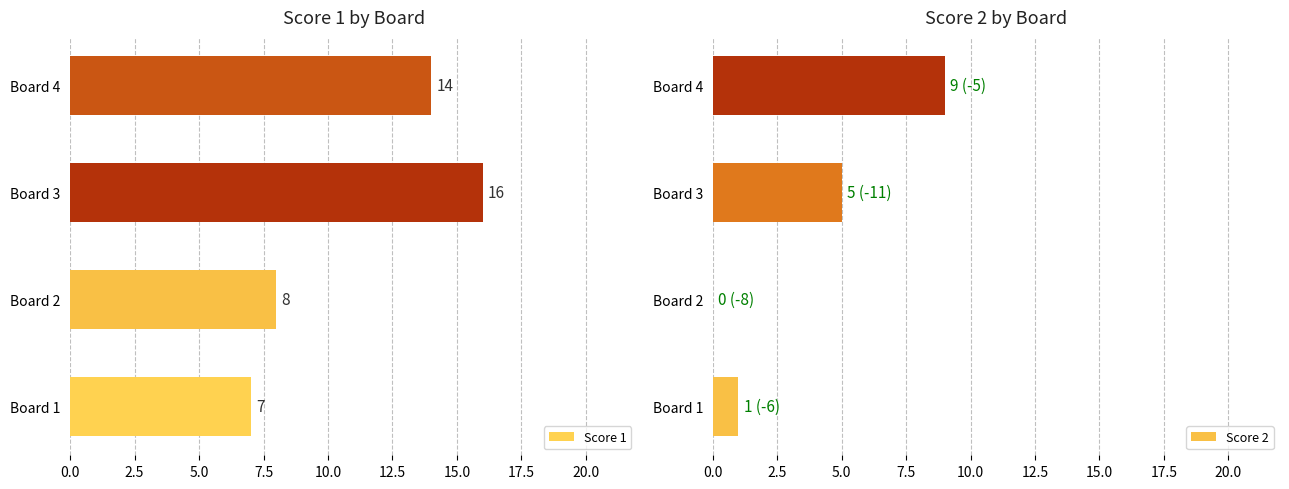

What is the difference between the Score 2 values at 1 and 3?

4